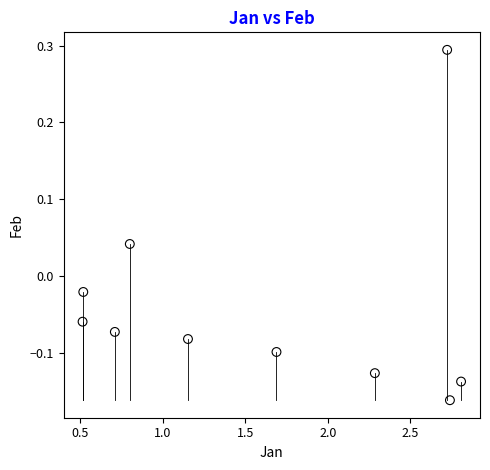

What is the range of X values (max minus min)?

2.3